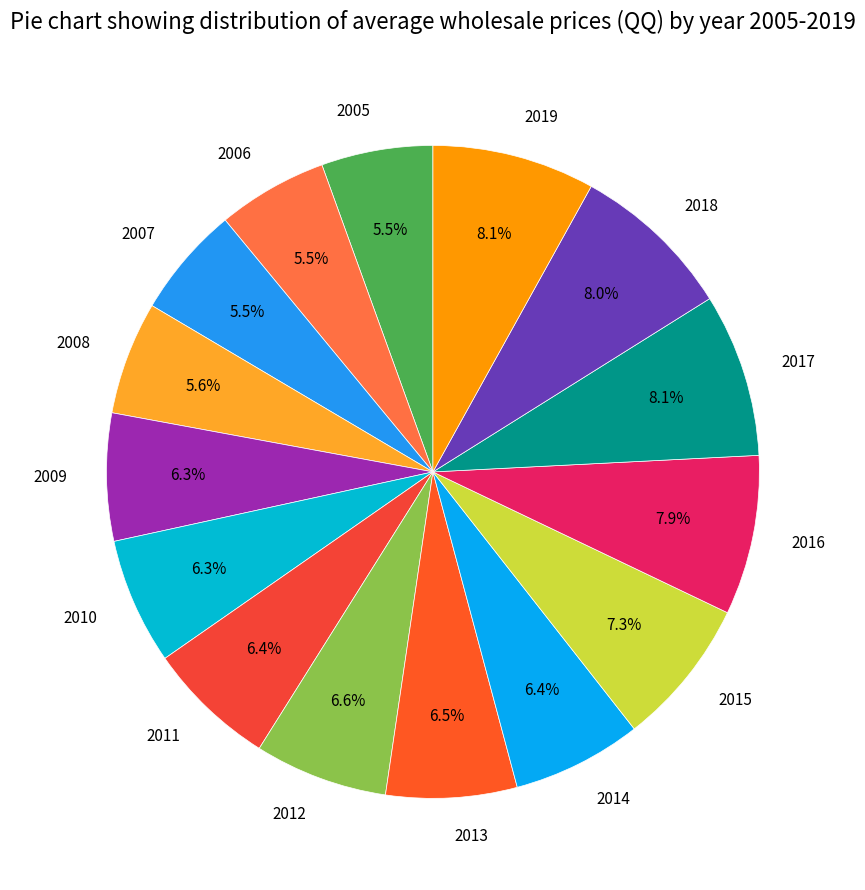

Does 2009 account for over 50% of the chart?

No